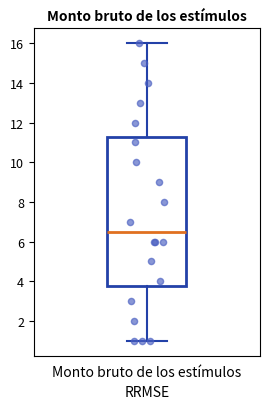

Where does the lower whisker of the box for Monto bruto de los estímulos end on the y-axis? The values are not printed on the chart, so give them approximately, as read against the axis.

1.0